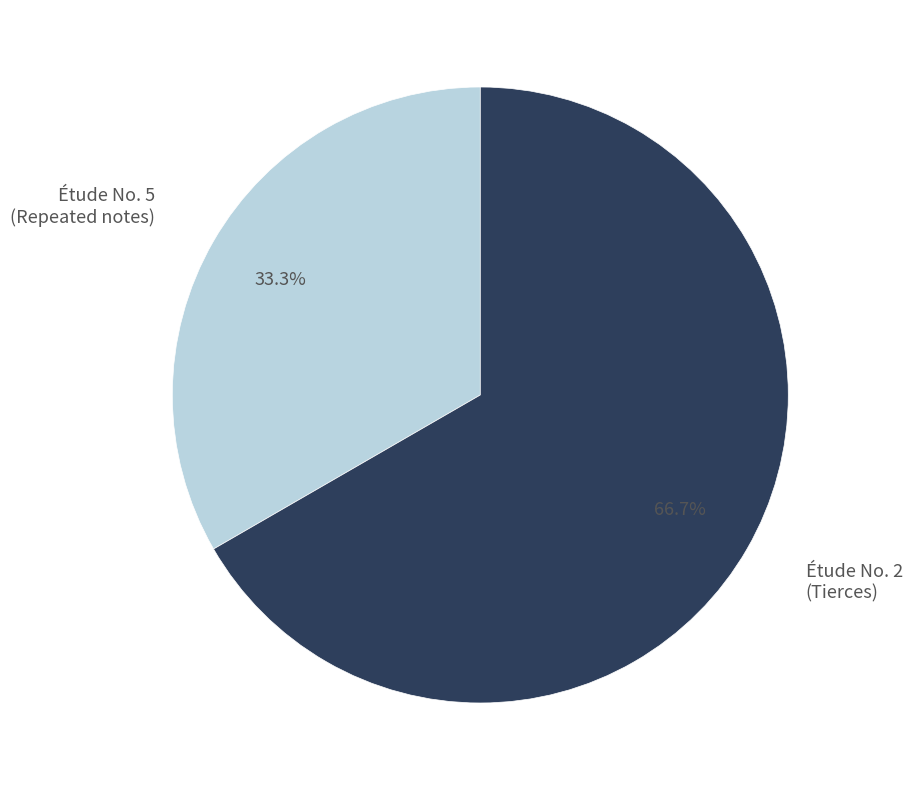

Does any single category account for the majority?

Yes